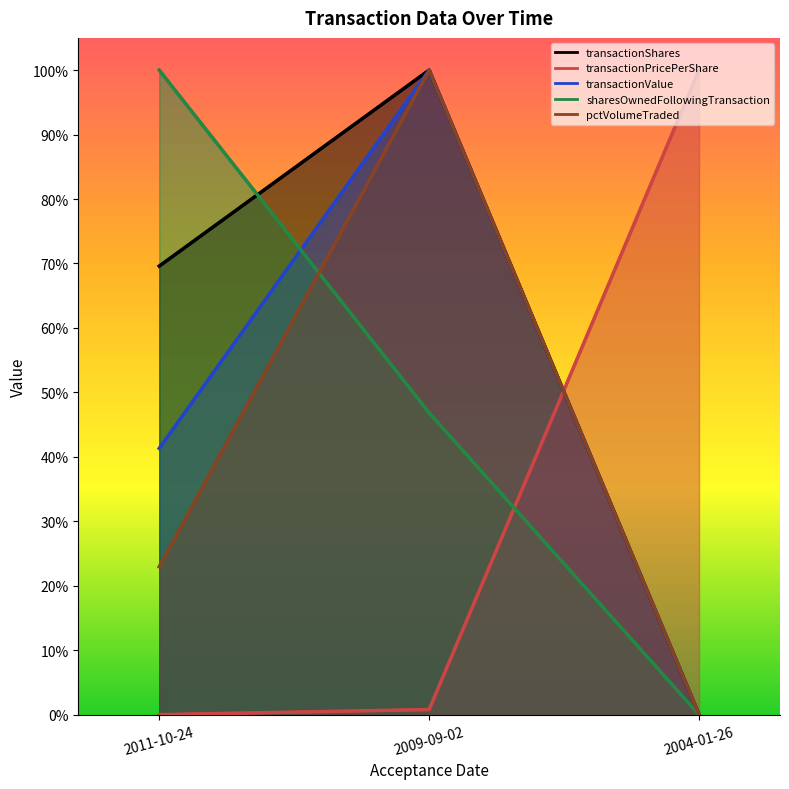

What is the label of the 2nd point from the left?

2009-09-02